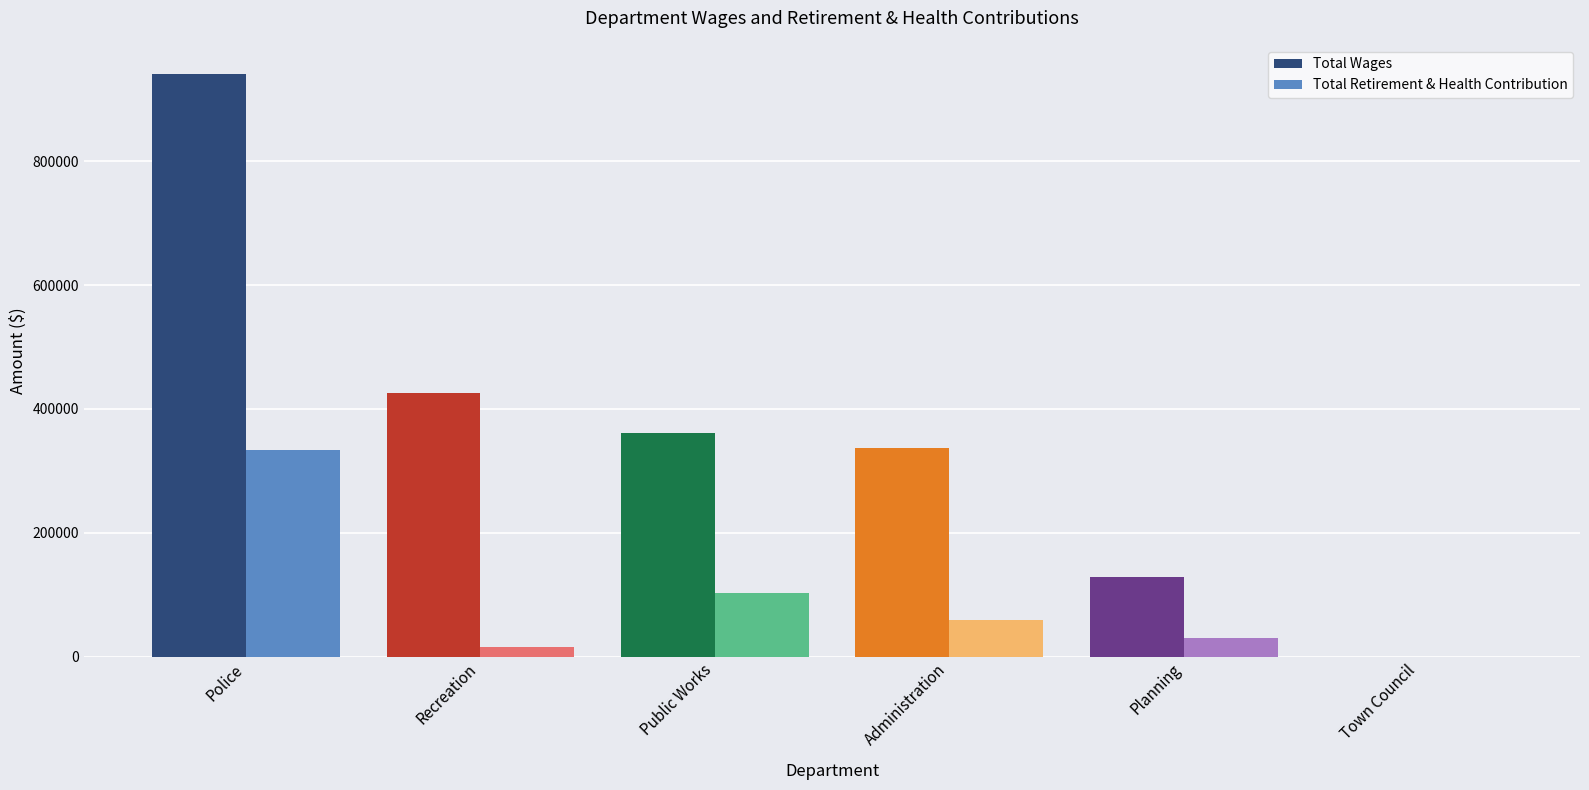

Which category has the highest value in the Total Wages series?

Police